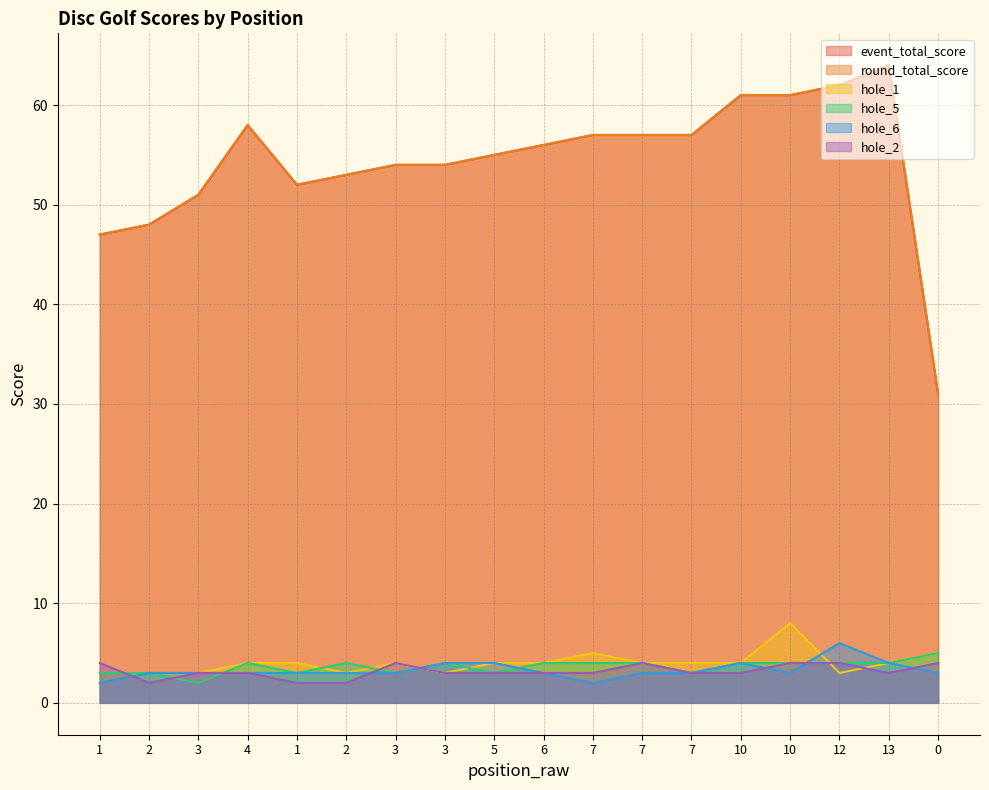

Is the value of hole_5 at 3 greater than the value of hole_6 at 5?

No